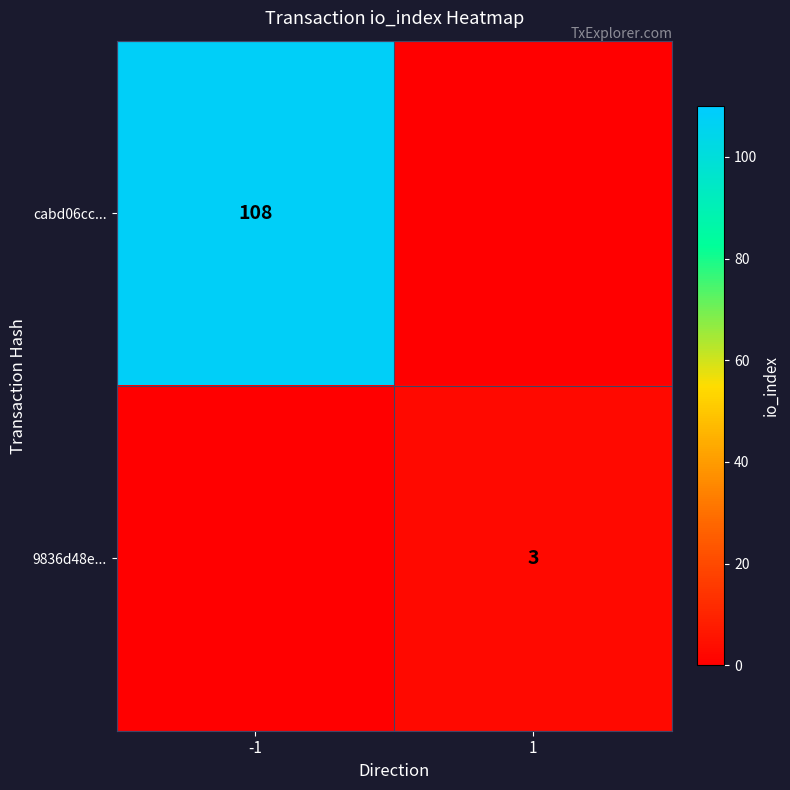

Which has a higher value, 1 or -1?

-1